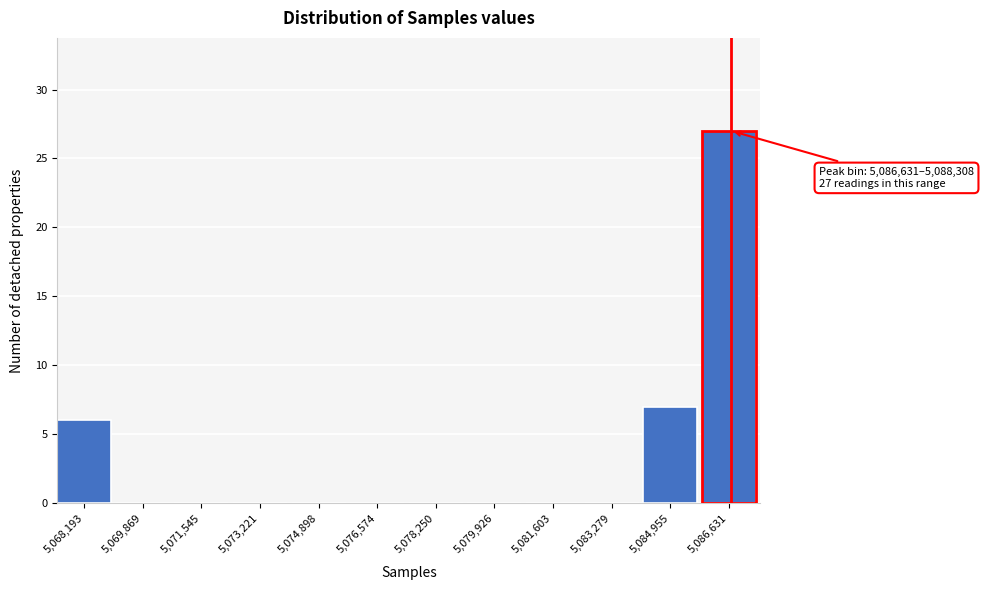

Reading left to right, what are all the values shown in this chart?

5,068,193=6	5,069,869=0	5,071,545=0	5,073,221=0	5,074,898=0	5,076,574=0	5,078,250=0	5,079,926=0	5,081,603=0	5,083,279=0	5,084,955=7	5,086,631=27